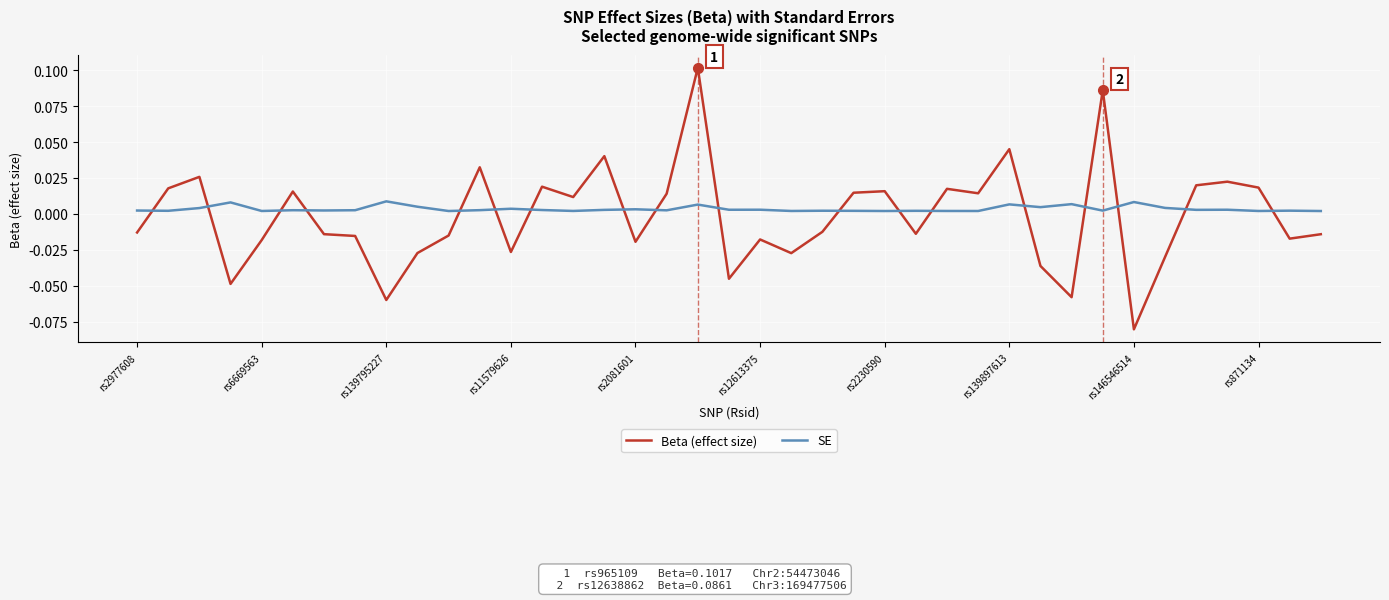

Which series has the largest range (max minus min)?

Beta (effect size)